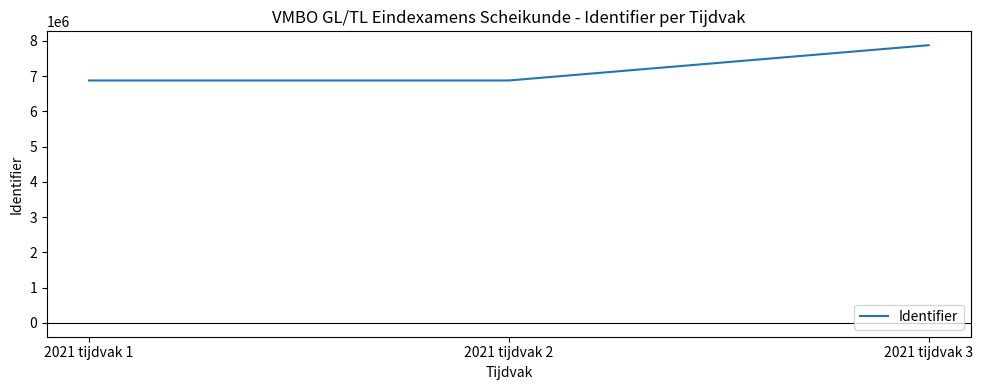

What is the minimum value shown in the chart?

6878954